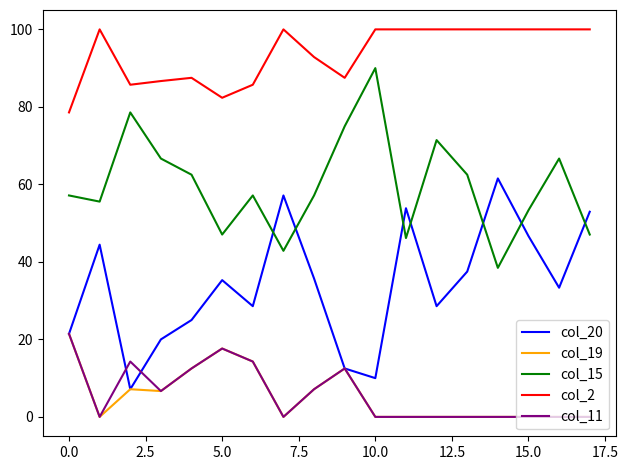

Does the chart have visible grid lines?

No